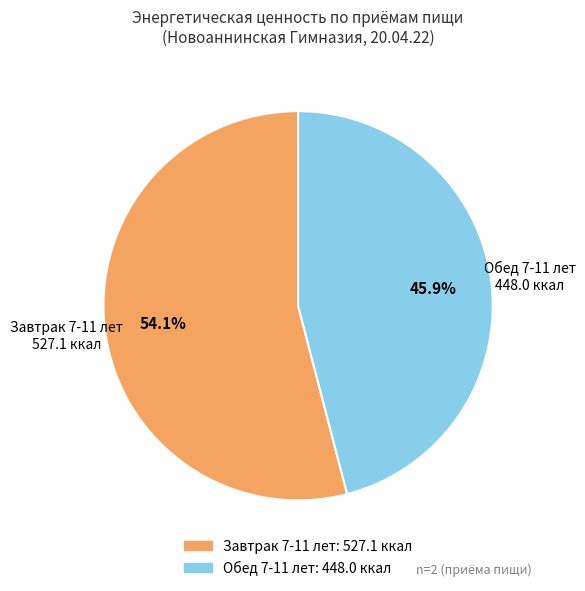

How many segments does this pie chart have?

2